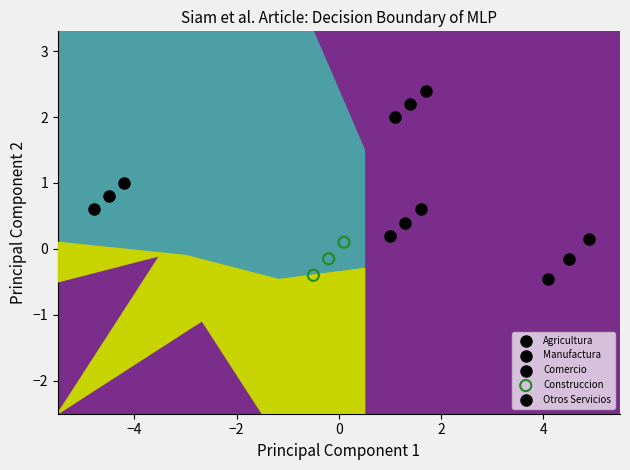

Which series contains the highest Y value?

Otros Servicios